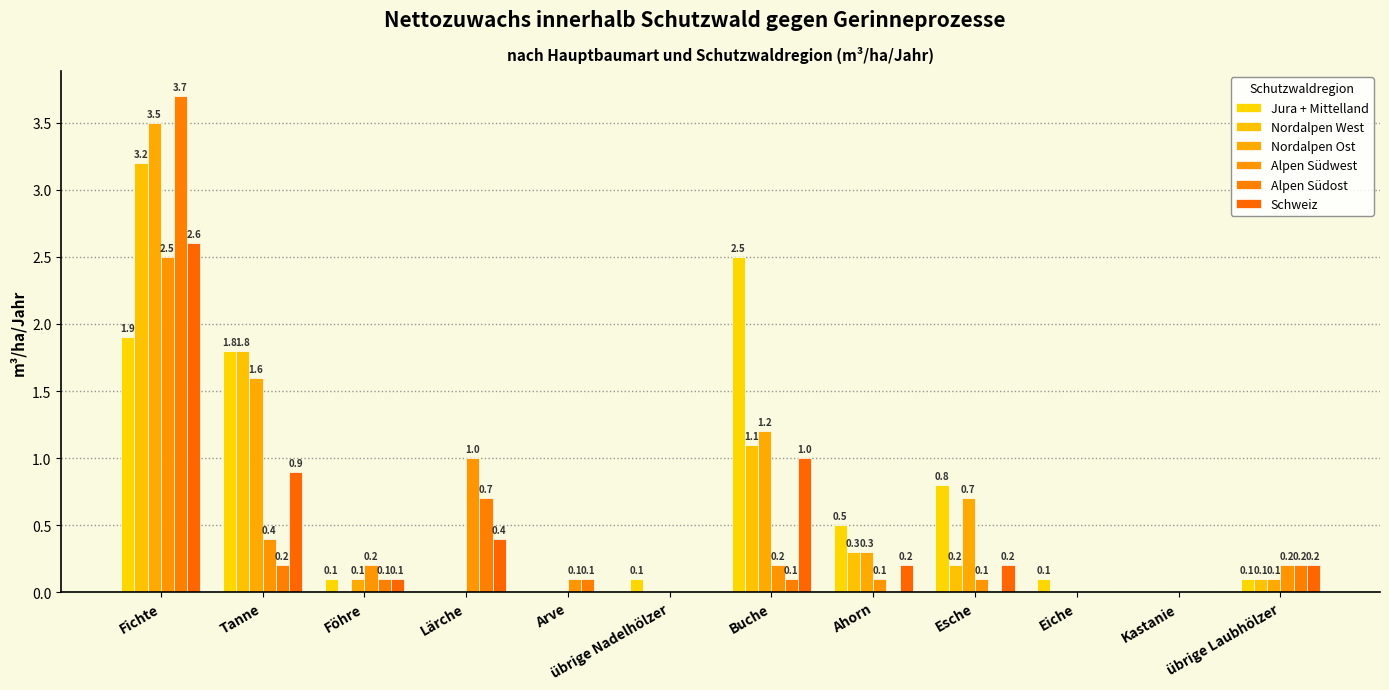

Is it true that Alpen Südost equals 0.7 at Lärche?

True